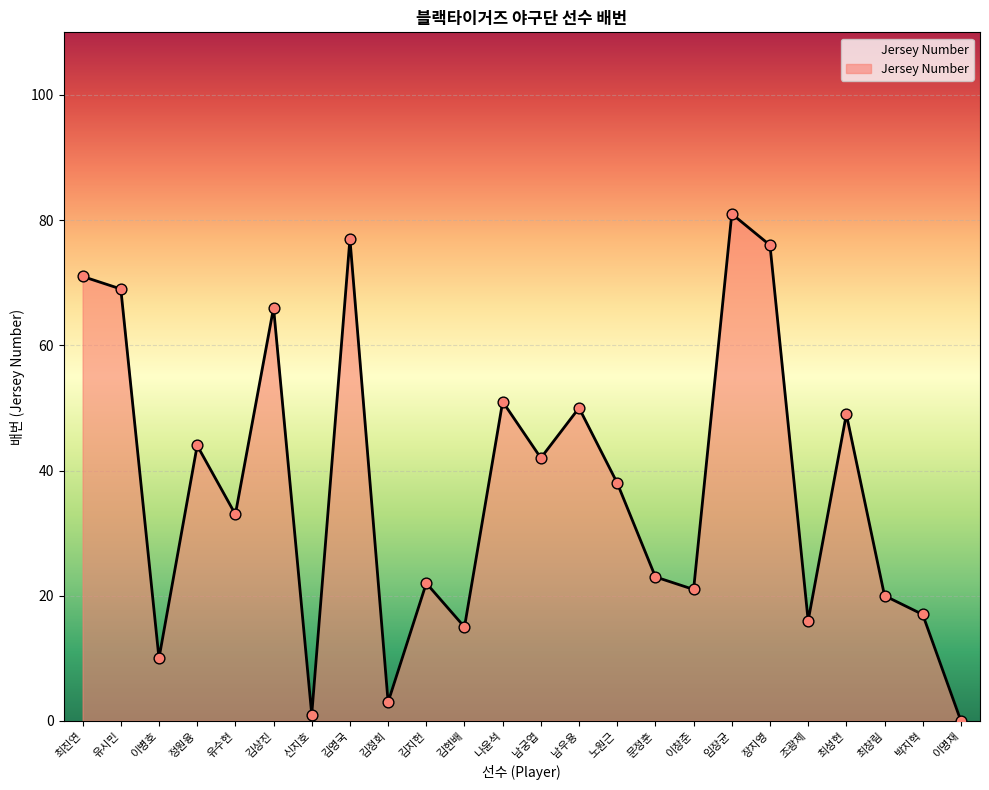

What is the change in value from 정원융 to 남우용?

+6